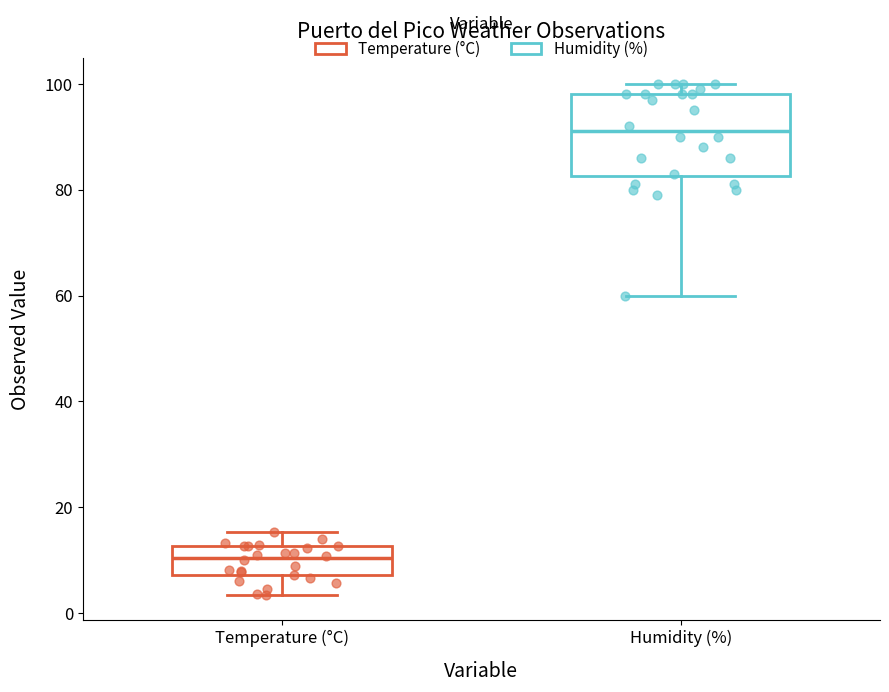

Which box's median line is the lowest?

Temperature (°C)